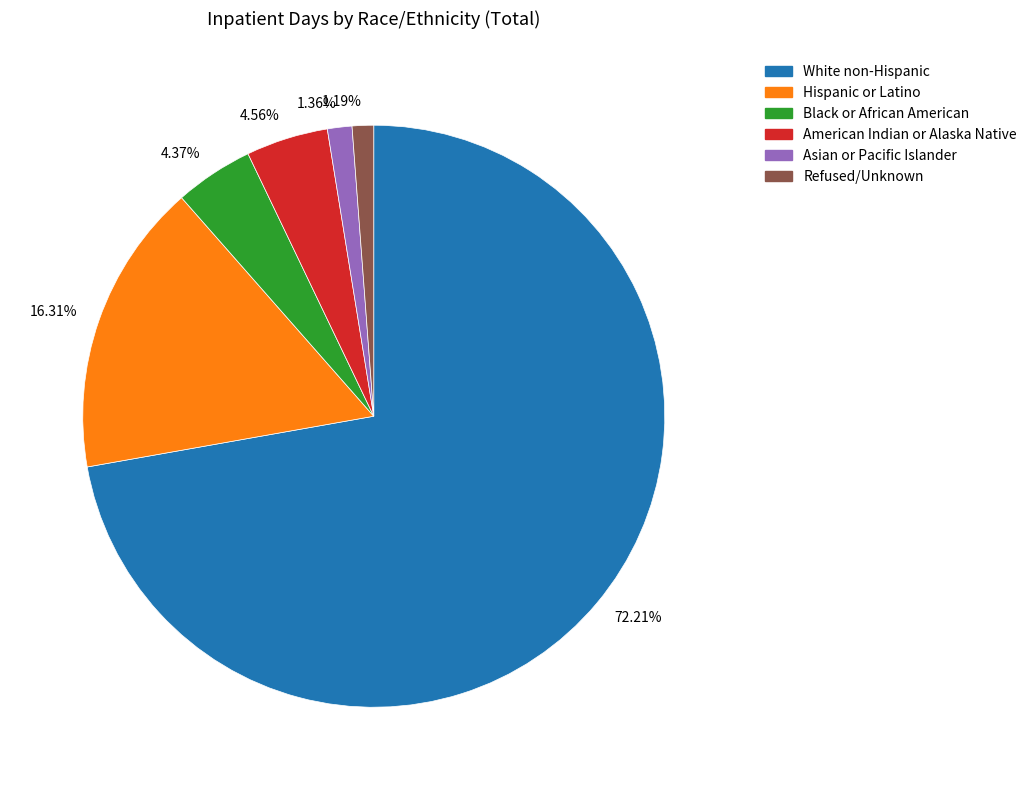

To the nearest percent, what is the difference between the largest and smallest slice percentages?

71%